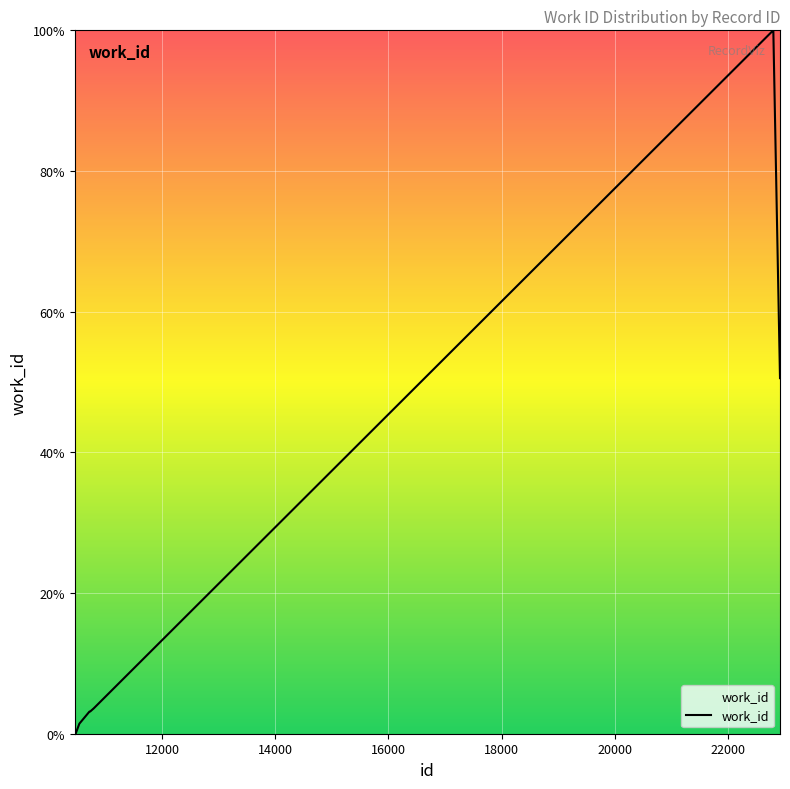

What is the greatest value displayed?

100.0